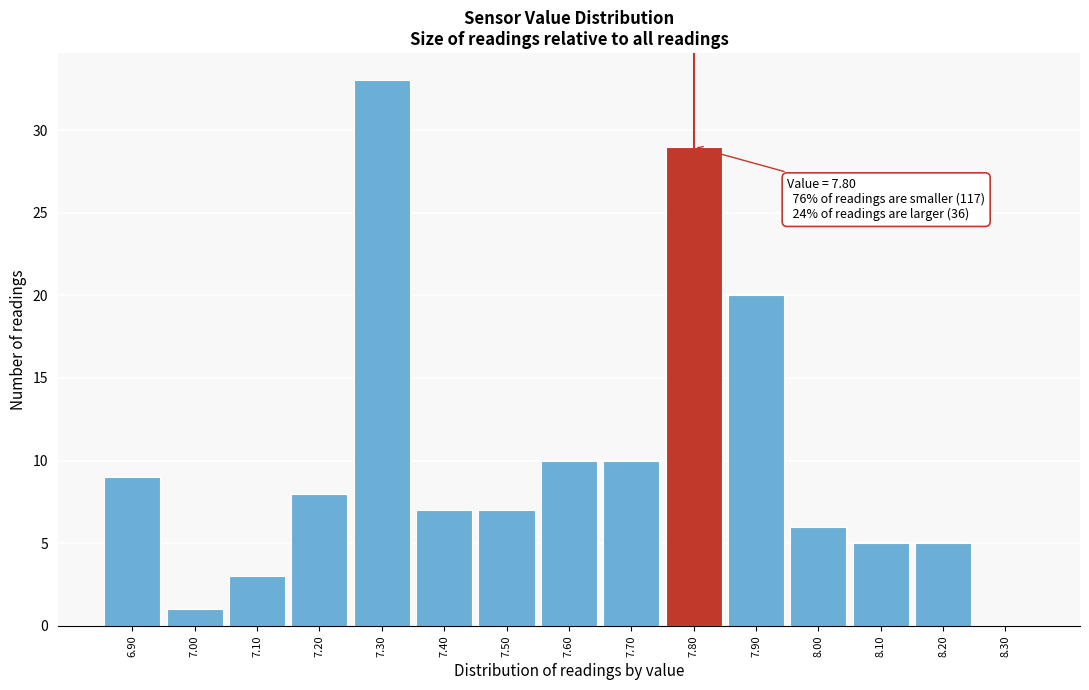

Which range on the x-axis has the tallest bar?

7.25 to 7.35